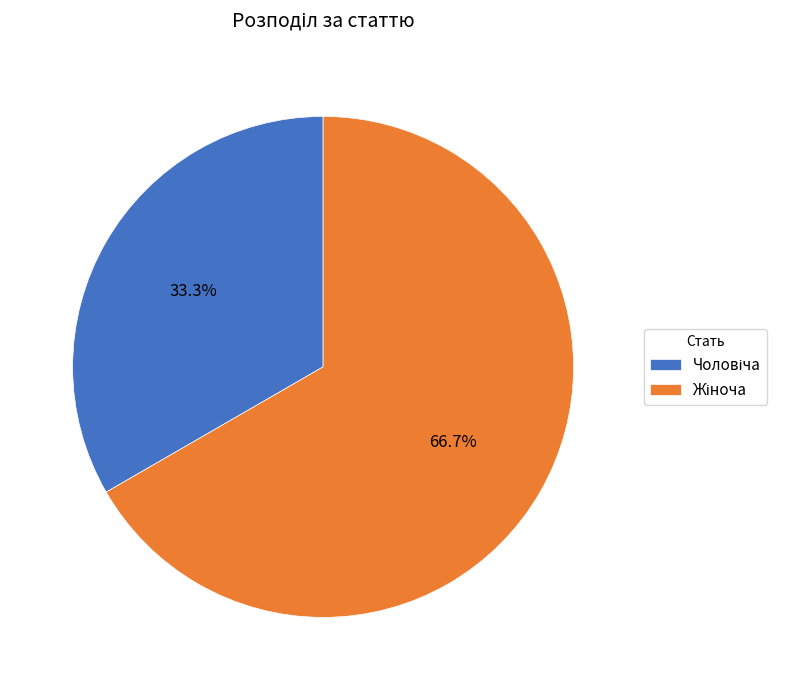

Is there any slice that represents more than half of the pie?

Yes